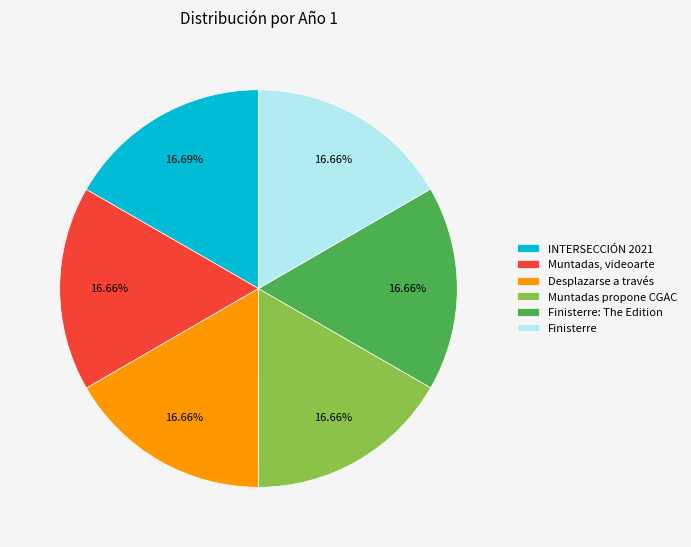

Does Finisterre represent more than half of the total?

No